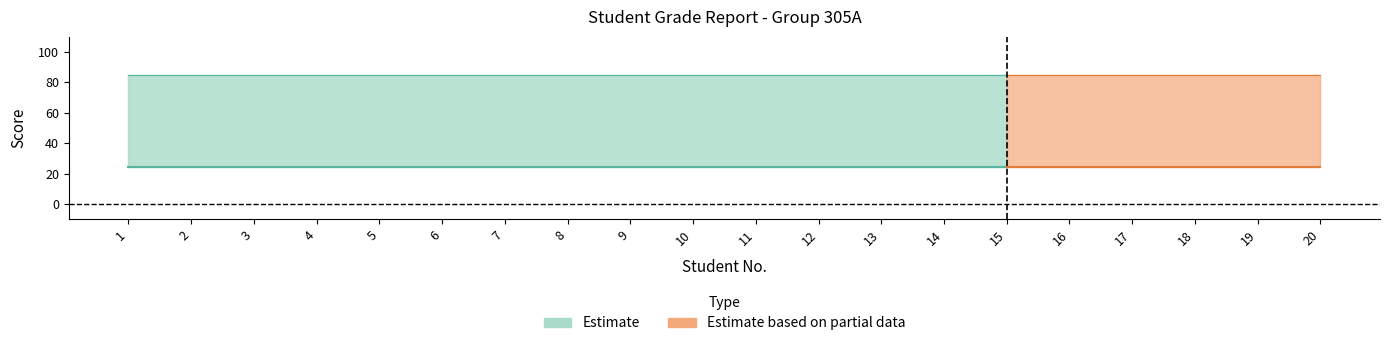

True or false: U1 and PROM intersect in this chart.

False